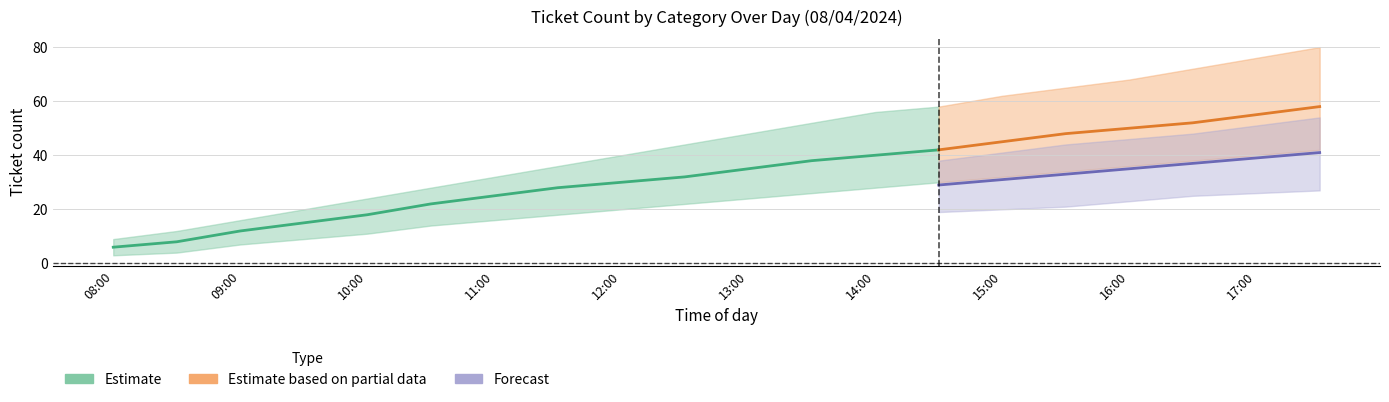

At which label is HO_count closest to 32?

12:30